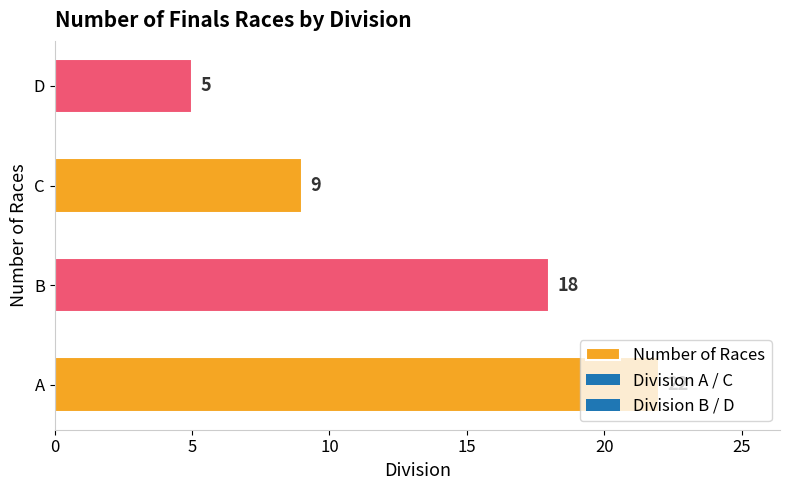

Rank the categories by value from lowest to highest.

D, C, B, A